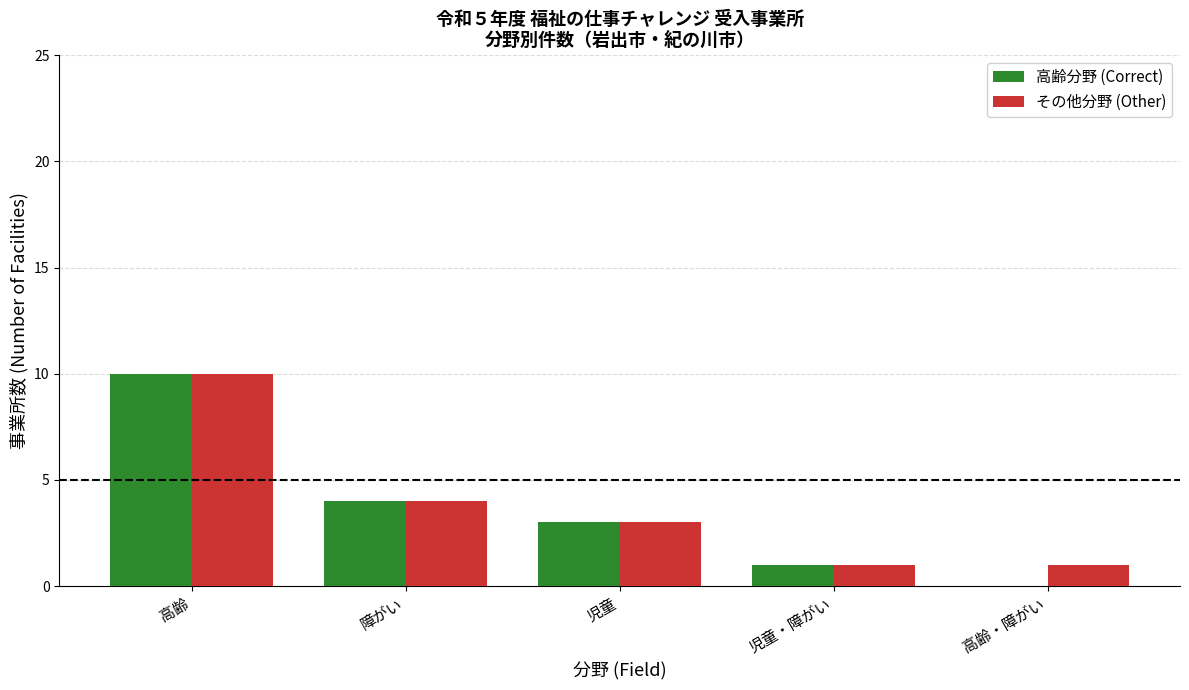

Which category has the highest value across all series?

高齢